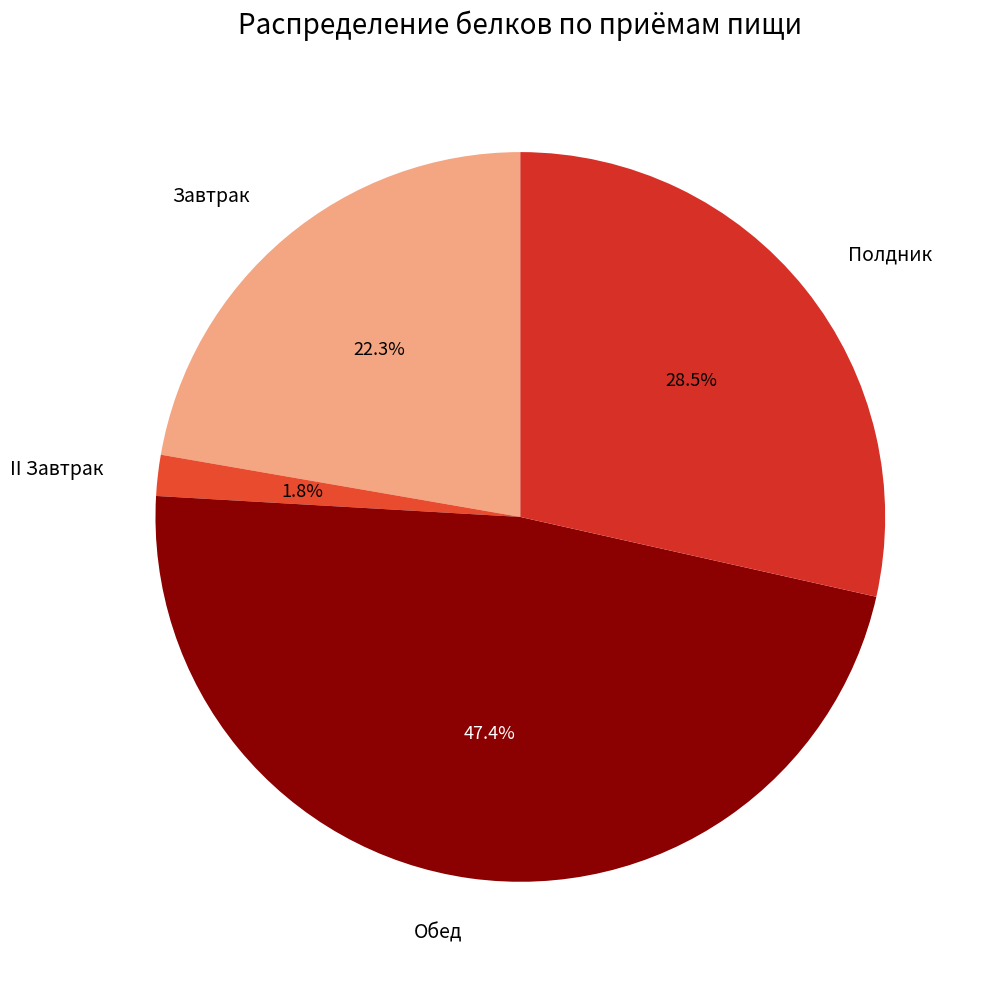

Is there a majority slice in this chart?

No